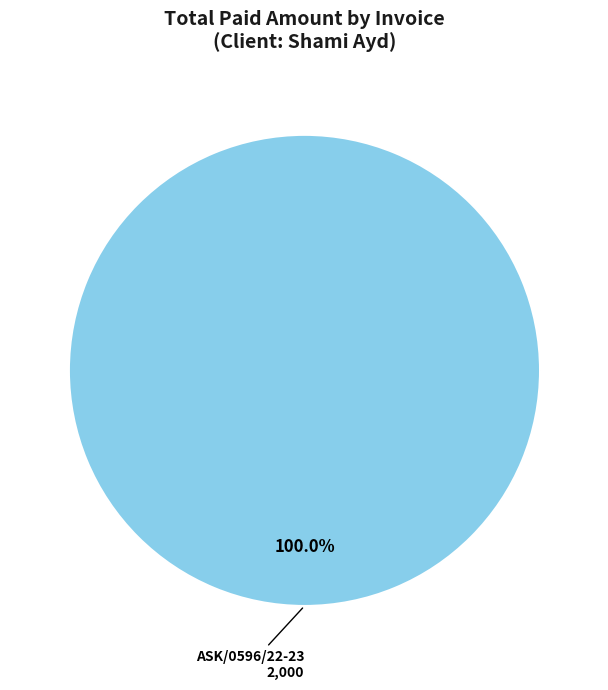

Does any single category account for the majority?

Yes